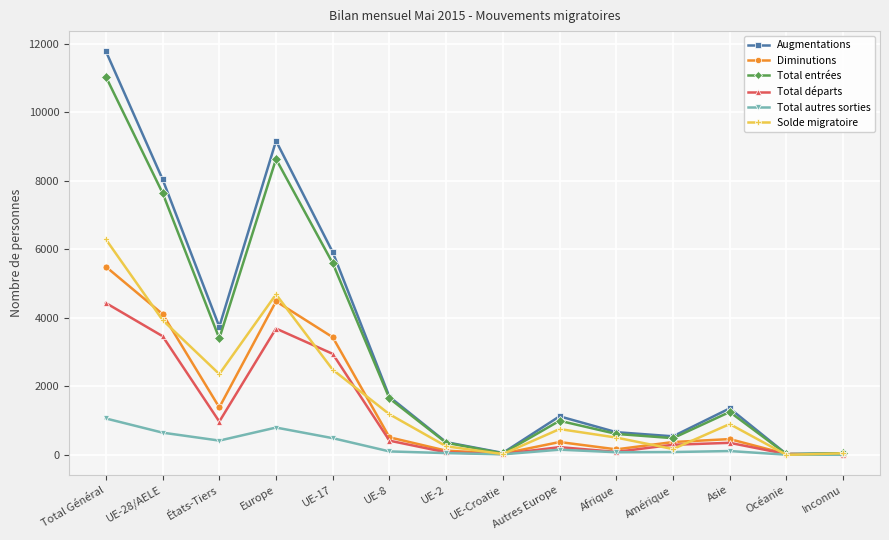

What is the label of the 9th point from the left?

Autres Europe